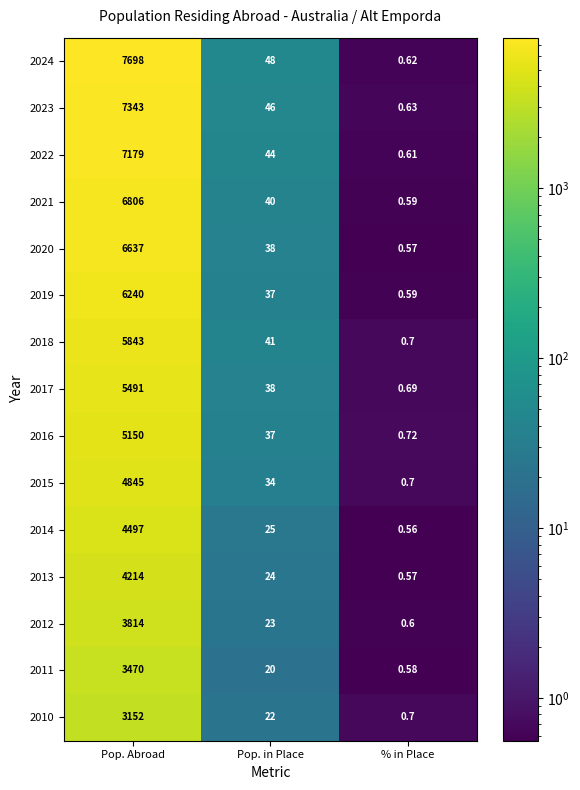

What is the total value across all series at Pop. in Place?

517.0